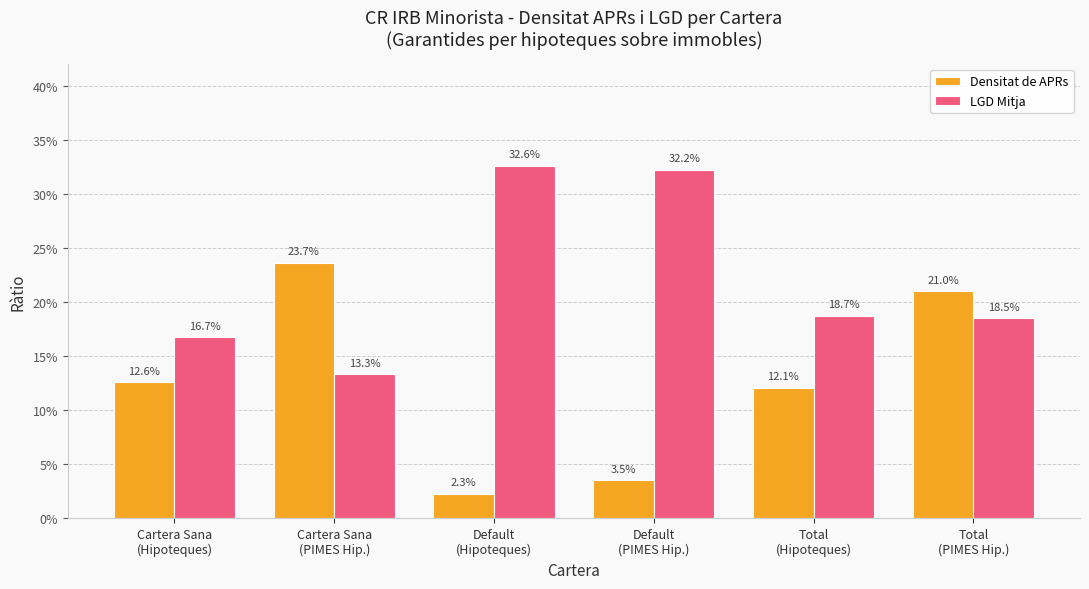

What is the average value of the Densitat de APRs series?

0.1